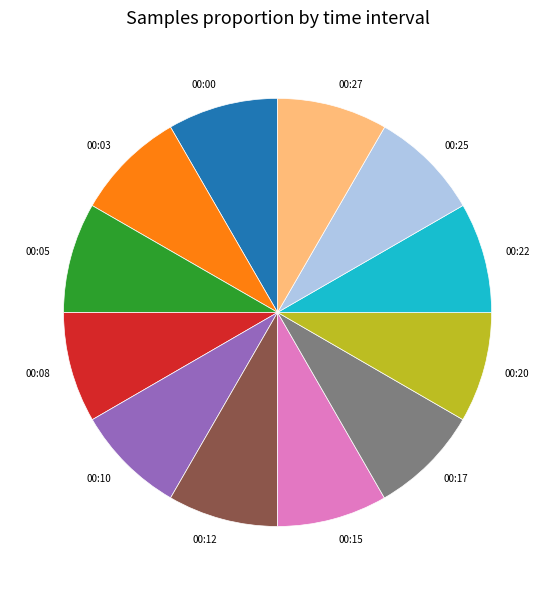

Count the number of slices in the pie.

12